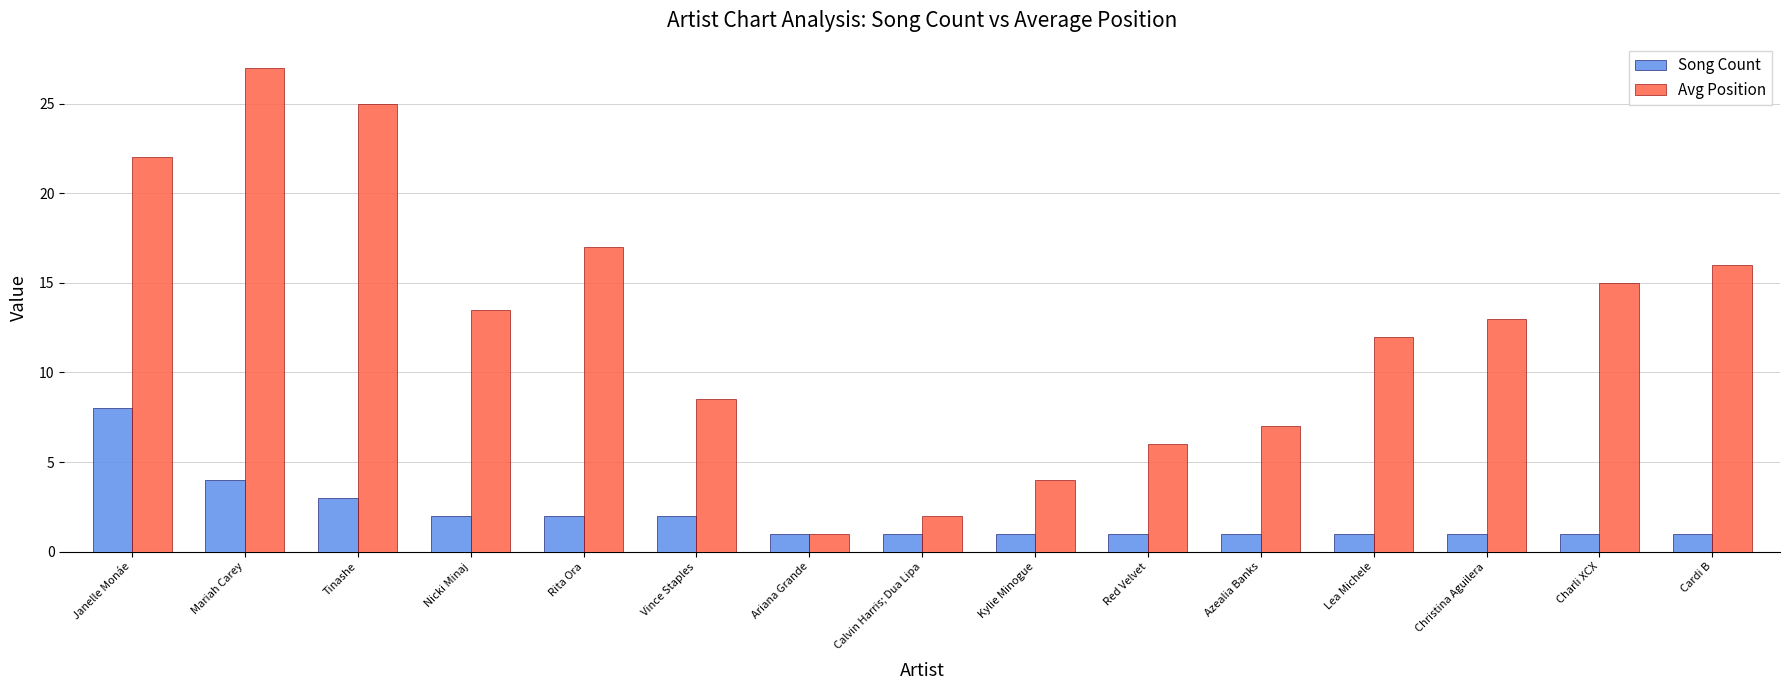

How many categories are shown in the chart?

15